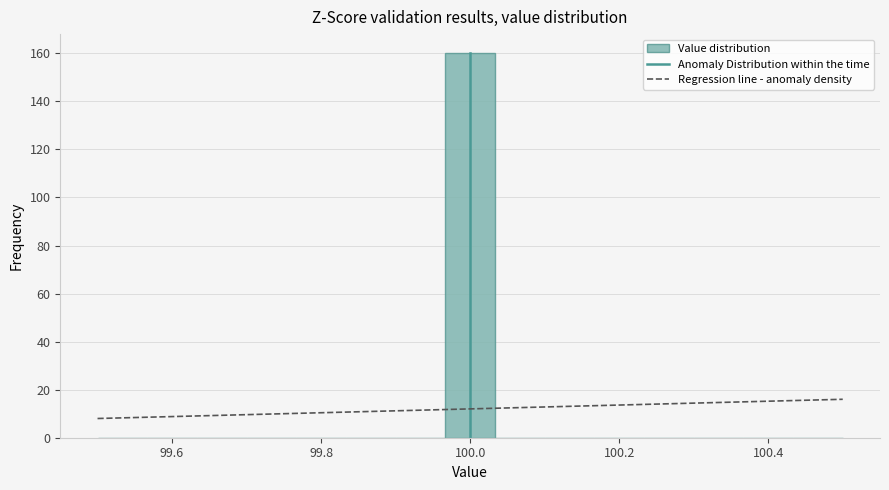

Read against the x-axis, roughly where is the centre of the tallest bar?

100.00